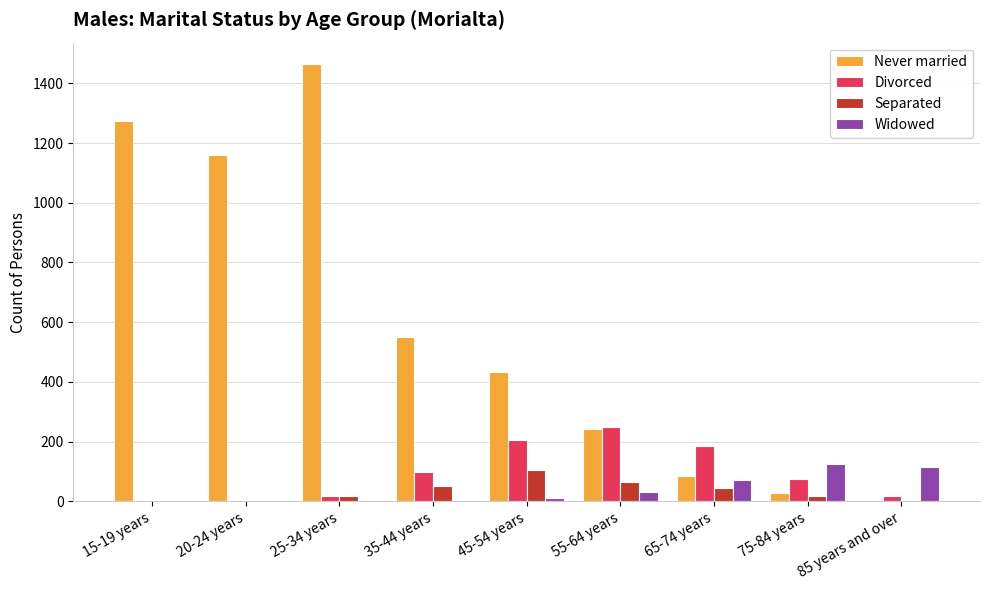

How many distinct data groups are displayed?

4